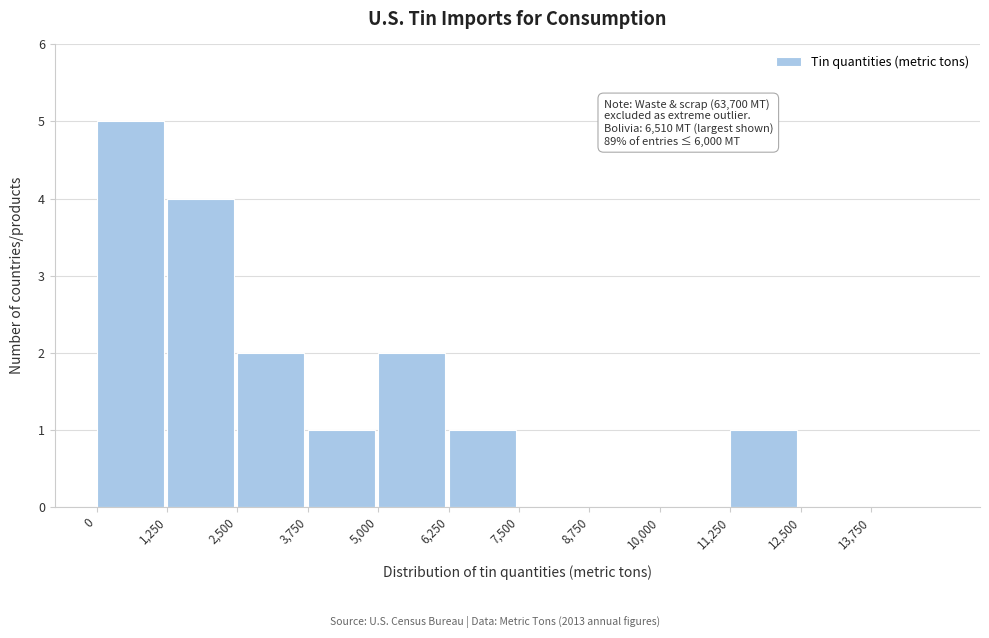

Which range on the x-axis has the tallest bar?

0 to 1250